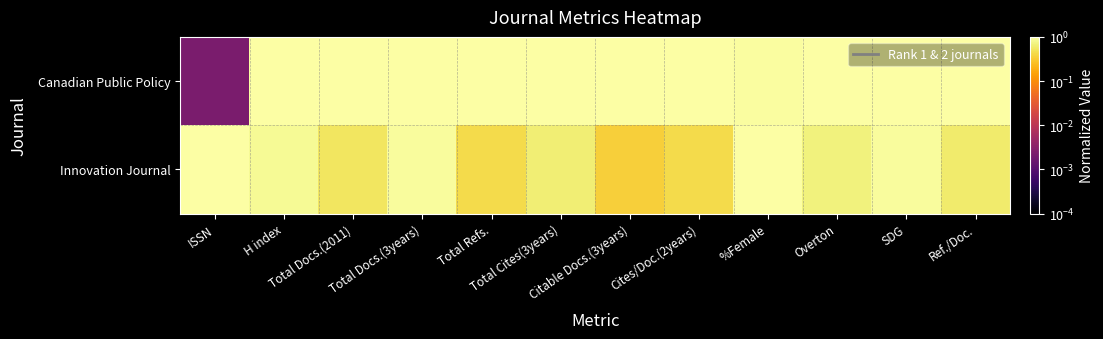

Reading left to right, what are all the values shown in this chart?

Canadian Public Policy: ISSN=0.0	H index=1.0	Total Docs.(2011)=1.0	Total Docs.(3years)=1.0	Total Refs.=1.0	Total Cites(3years)=1.0	Citable Docs.(3years)=1.0	Cites/Doc.(2years)=1.0	%Female=0.9	Overton=1.0	SDG=1.0	Ref./Doc.=1.0
Innovation Journal: ISSN=1.0	H index=0.8	Total Docs.(2011)=0.5	Total Docs.(3years)=0.9	Total Refs.=0.4	Total Cites(3years)=0.6	Citable Docs.(3years)=0.3	Cites/Doc.(2years)=0.4	%Female=1.0	Overton=0.7	SDG=0.9	Ref./Doc.=0.6